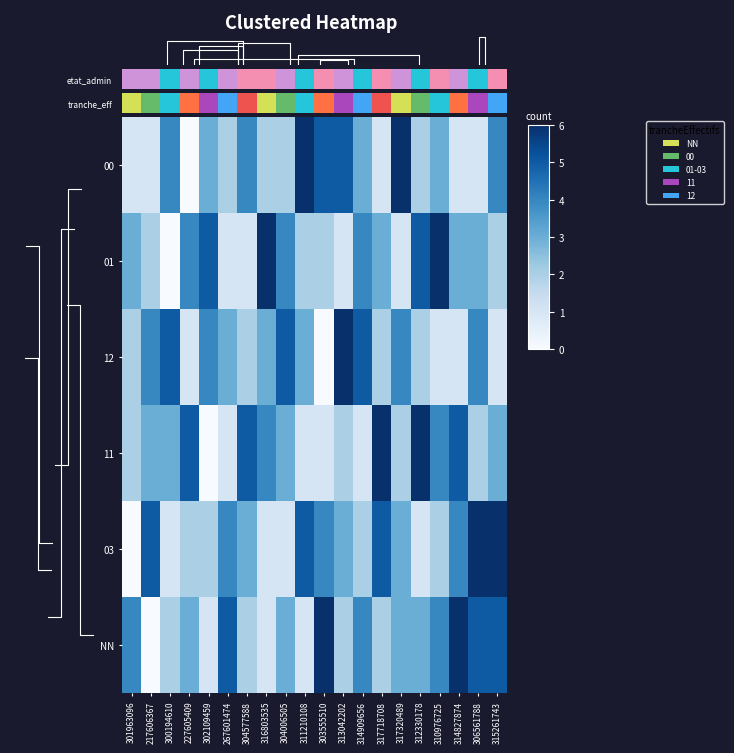

Rank the series at 313042202 from lowest to highest value.

01, 11, NN, 03, 00, 12